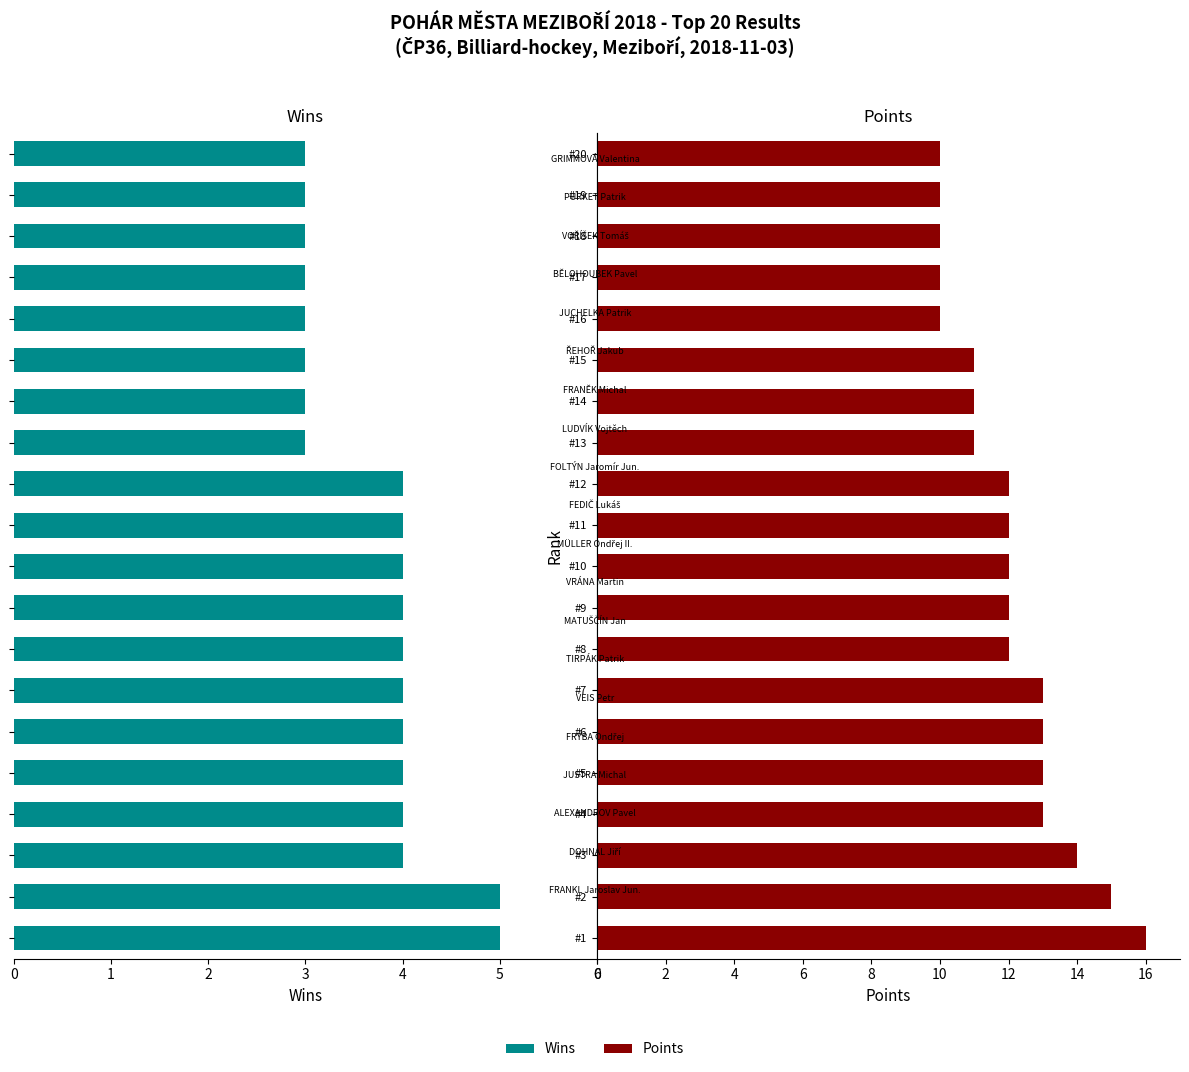

How many series are shown in this chart?

2